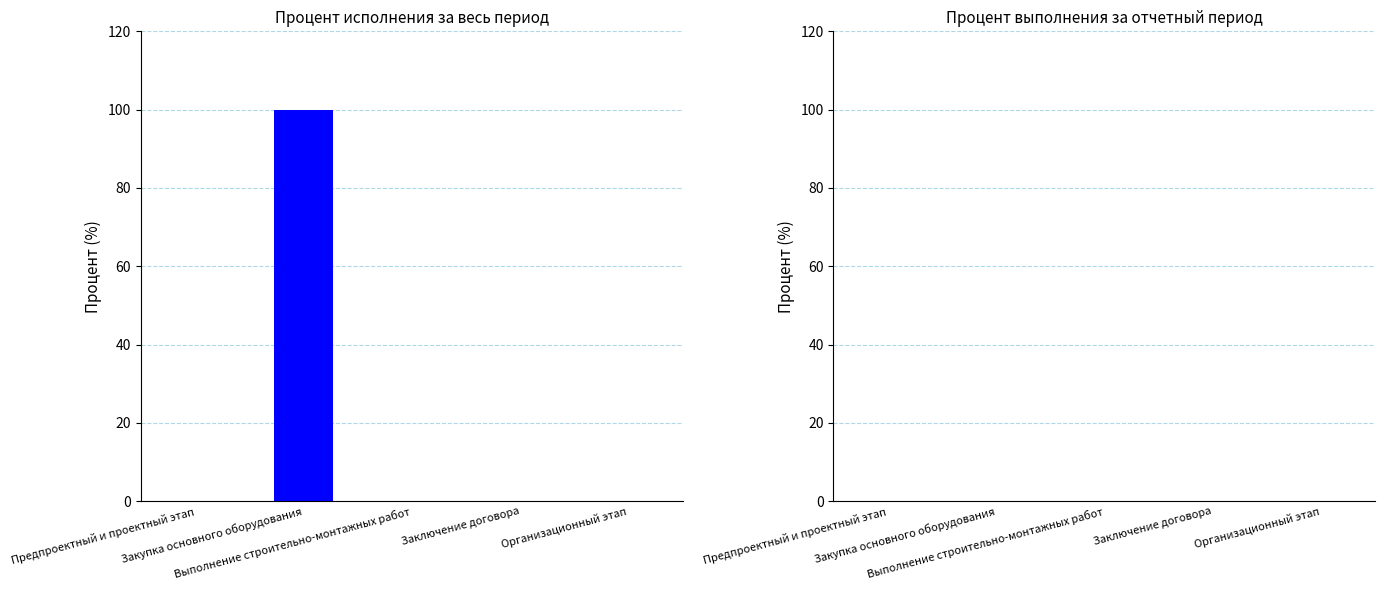

What is the greatest value displayed?

100